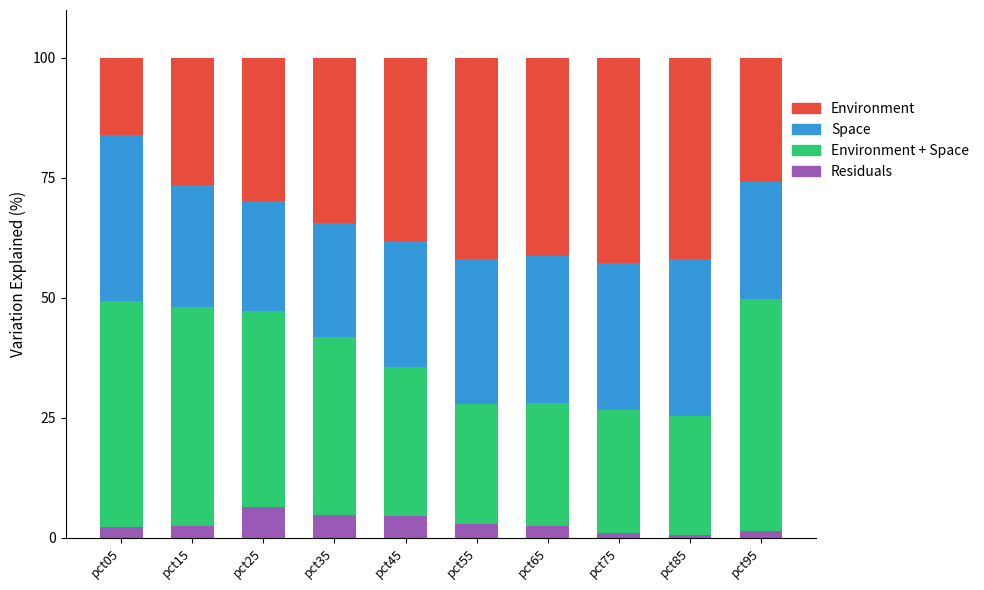

What is the highest value of the Residuals series?

6.4